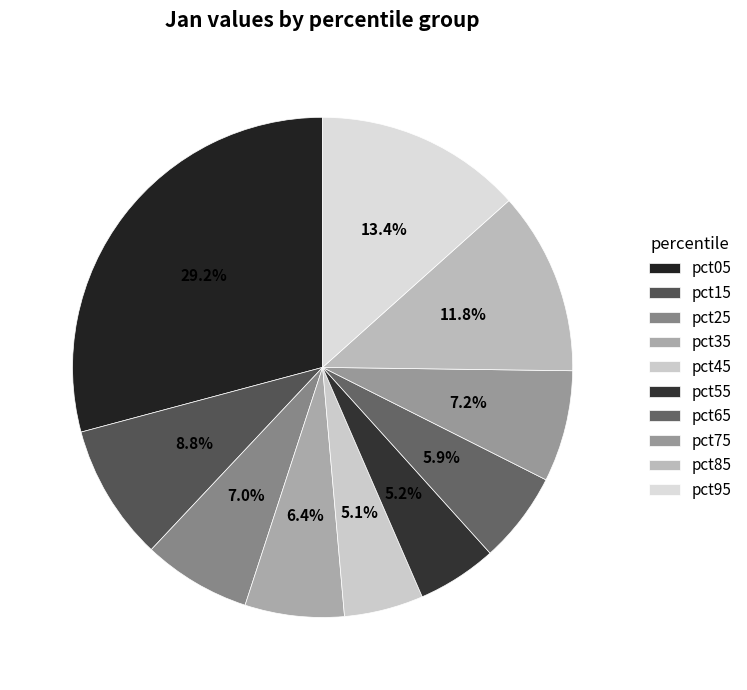

What is the change in value from pct15 to pct85?

+0.2